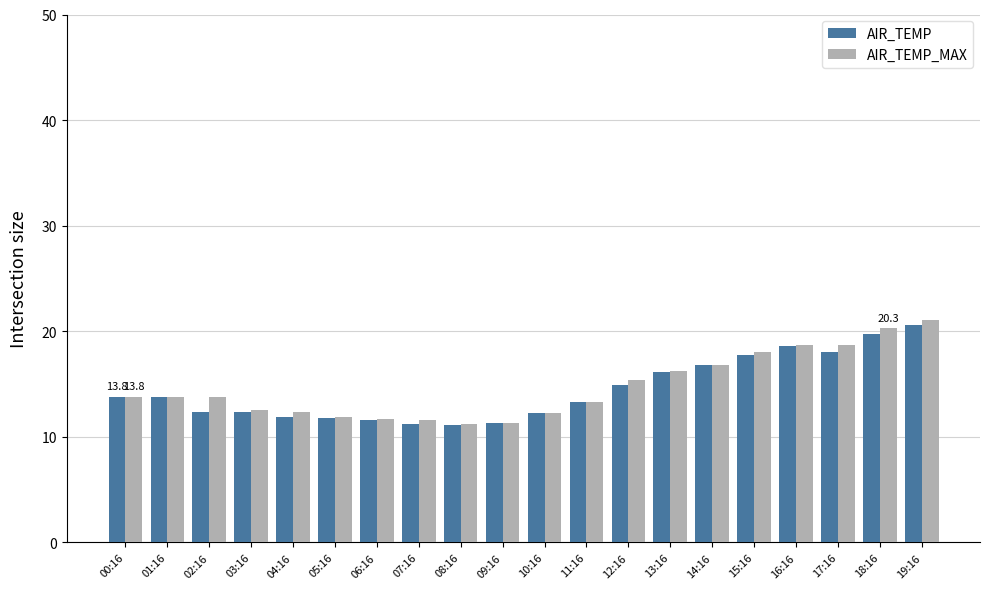

How many data points in AIR_TEMP are less than 13?

9